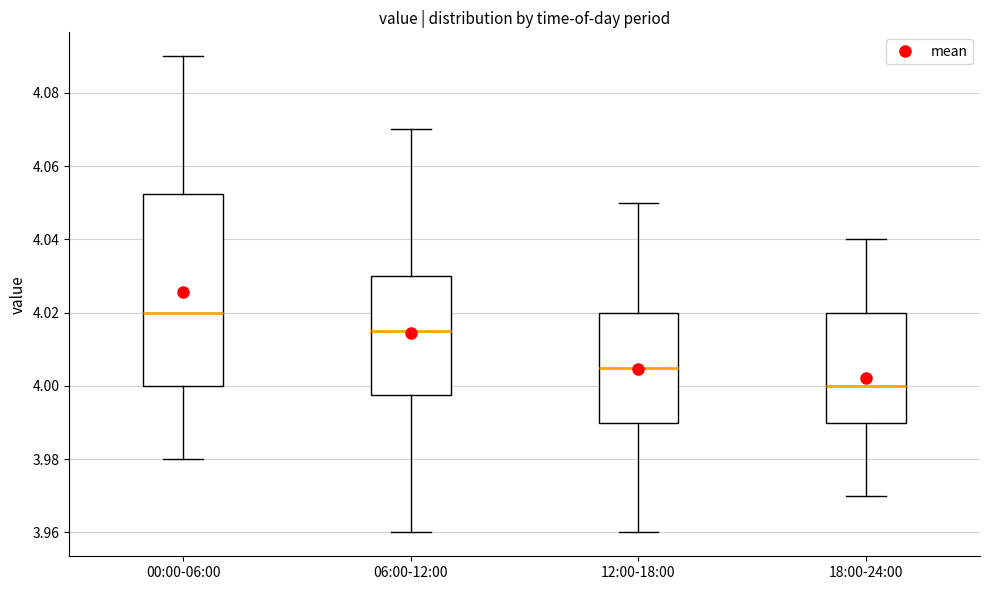

Which box is the tallest, from its lower edge to its upper edge?

00:00-06:00